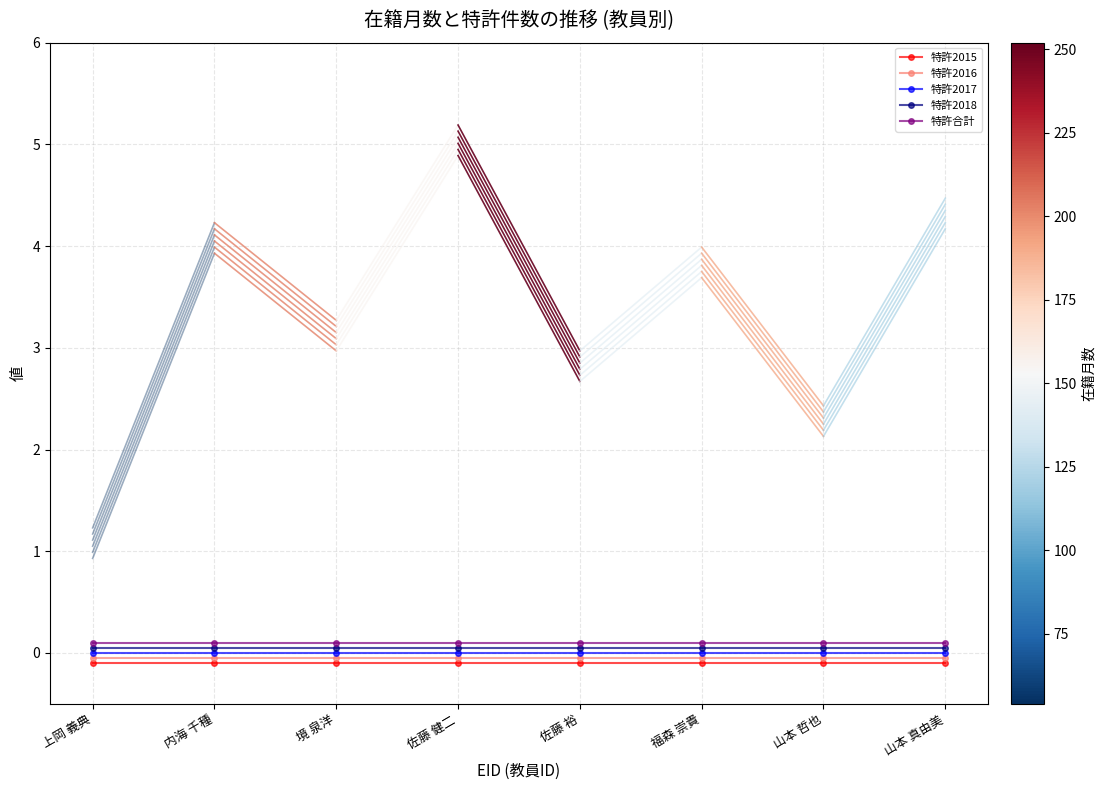

What is the sum of the 特許合計 values at 上岡 義典 and 山本 真由美?

0.2